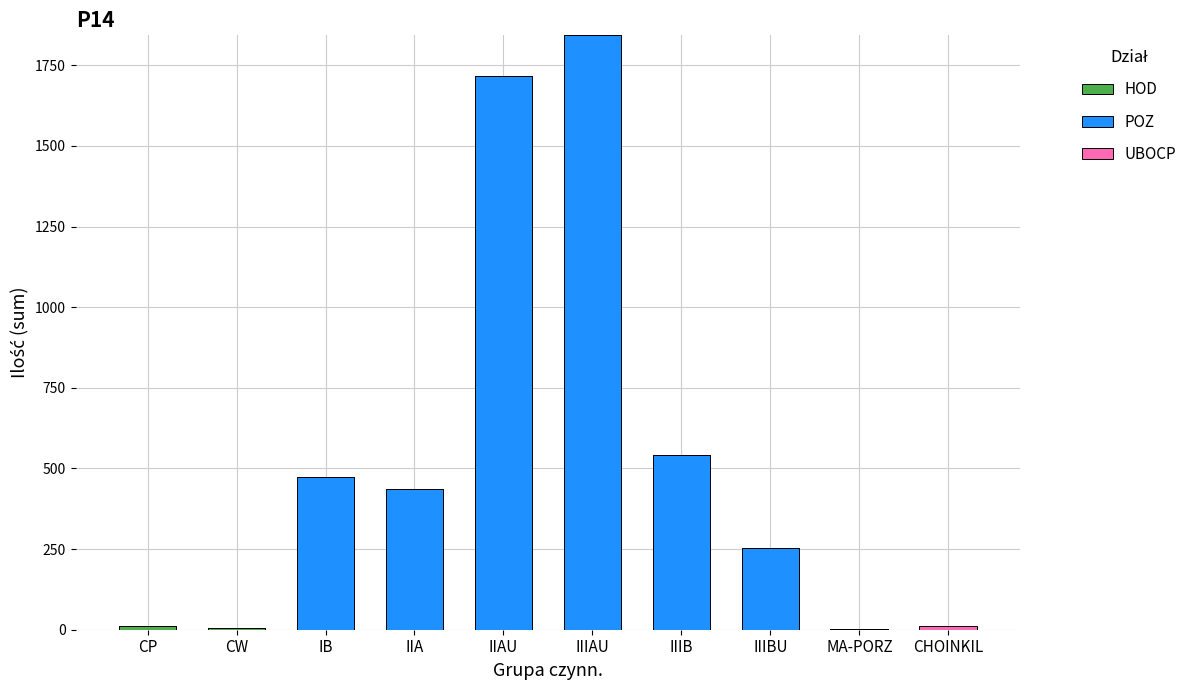

At which category is the sum across all series the highest?

IIIAU